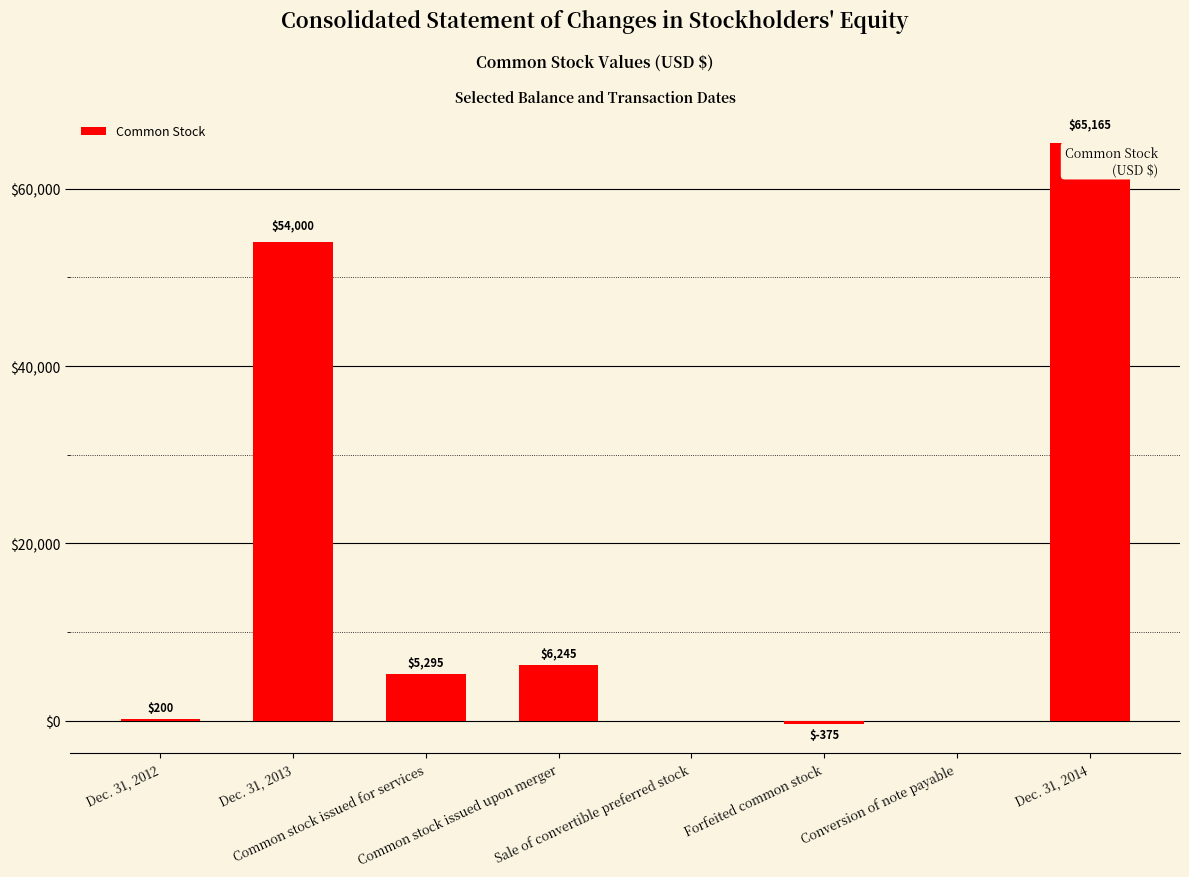

True or false: the data shows -45483 at Conversion of note payable.

False